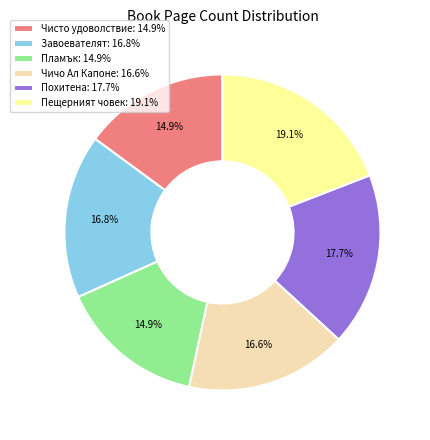

To the nearest percent, what is the difference between the largest and smallest slice percentages?

4%